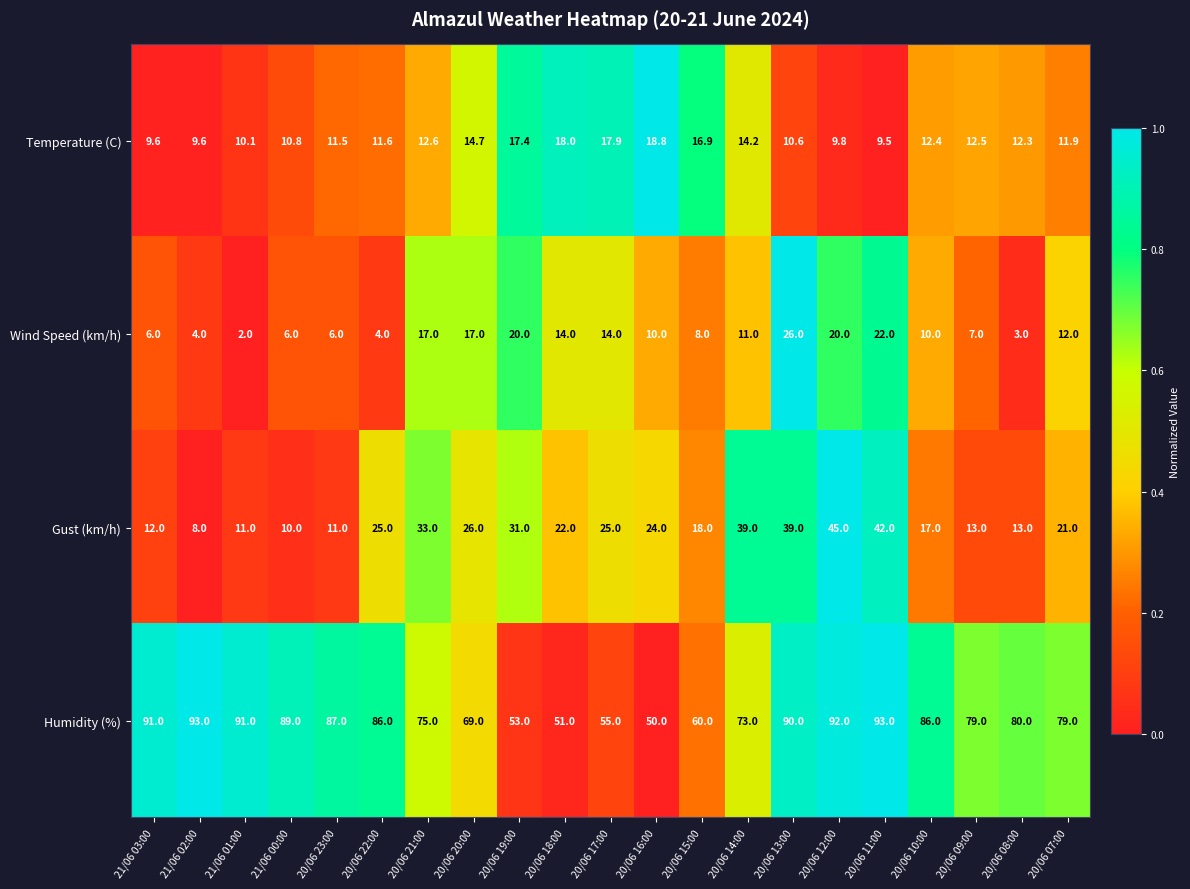

At which category is the sum across all series the highest?

20/06 12:00